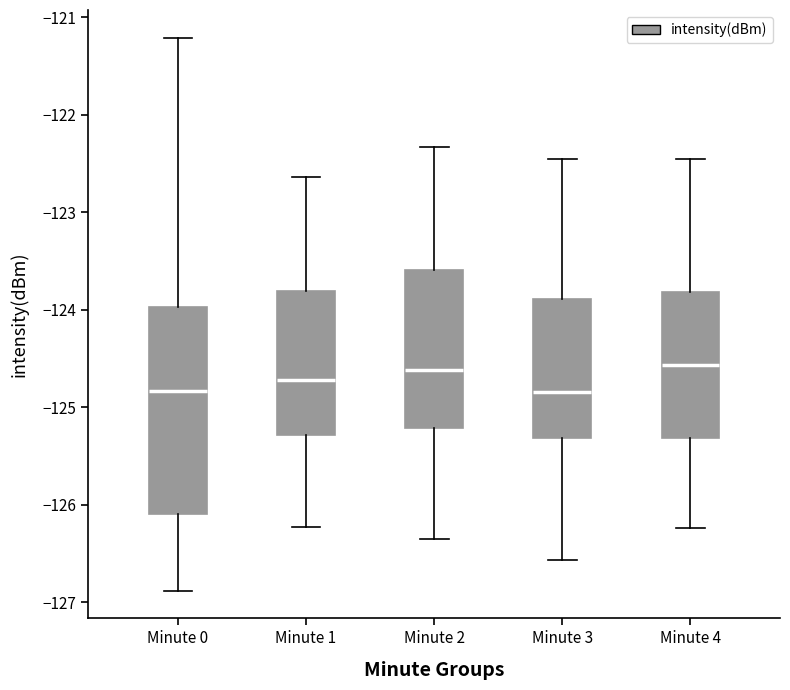

Where is the lower edge of the box for Minute 4 on the y-axis? The values are not printed on the chart, so give them approximately, as read against the axis.

-125.3